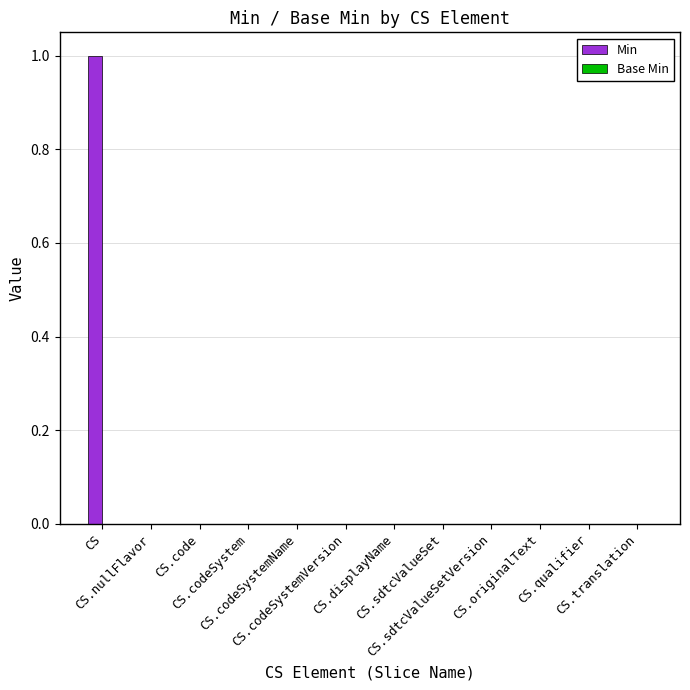

Which category has the highest value across all series?

CS